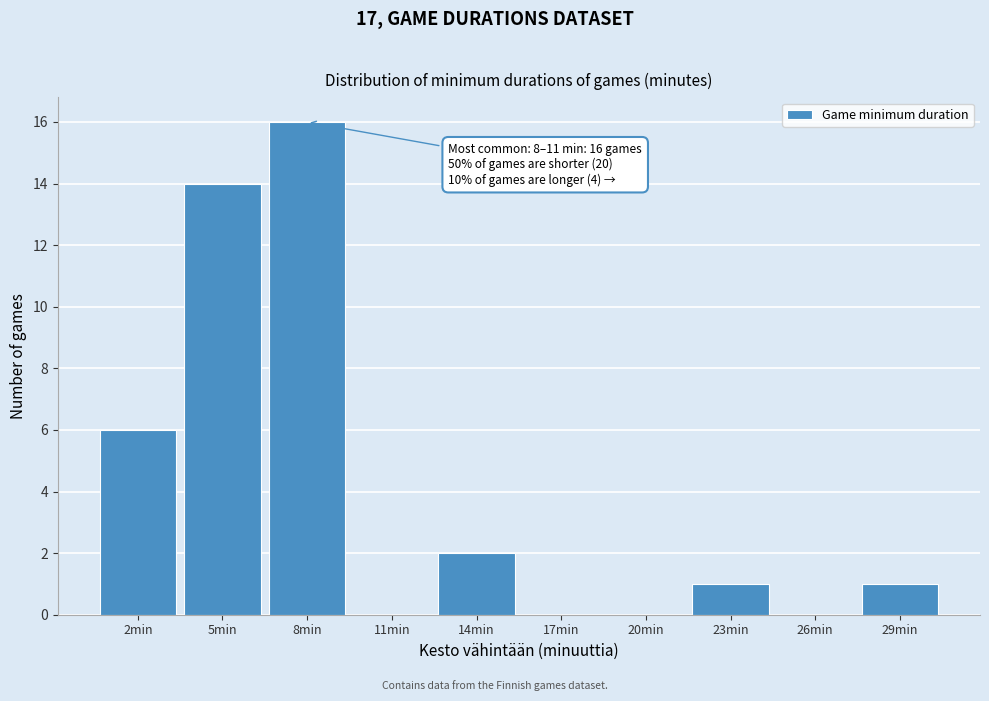

Reading left to right, what are all the values shown in this chart?

2min=6	5min=14	8min=16	11min=0	14min=2	17min=0	20min=0	23min=1	26min=0	29min=1